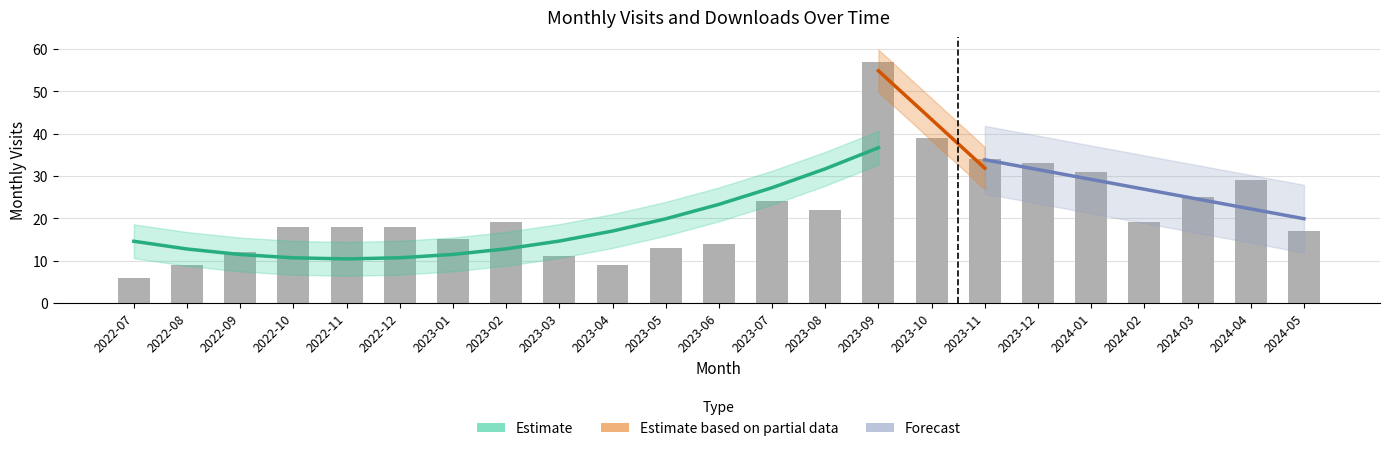

What is the label of the 17th bar from the right?

2023-01